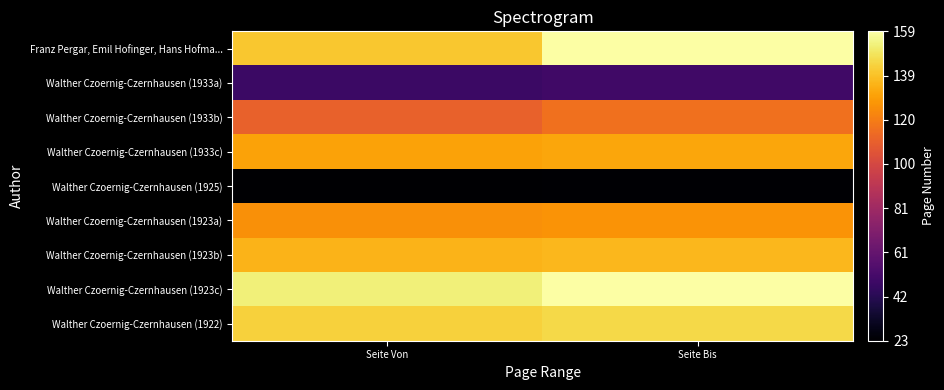

Reading left to right, extract all data points from this chart.

Franz Pergar, Emil Hofinger, Hans Hofma...: Seite Von=141	Seite Bis=159
Walther Czoernig-Czernhausen (1933a): Seite Von=48	Seite Bis=50
Walther Czoernig-Czernhausen (1933b): Seite Von=111	Seite Bis=116
Walther Czoernig-Czernhausen (1933c): Seite Von=131	Seite Bis=132
Walther Czoernig-Czernhausen (1925): Seite Von=23	Seite Bis=24
Walther Czoernig-Czernhausen (1923a): Seite Von=126	Seite Bis=127
Walther Czoernig-Czernhausen (1923b): Seite Von=136	Seite Bis=137
Walther Czoernig-Czernhausen (1923c): Seite Von=153	Seite Bis=159
Walther Czoernig-Czernhausen (1922): Seite Von=144	Seite Bis=146